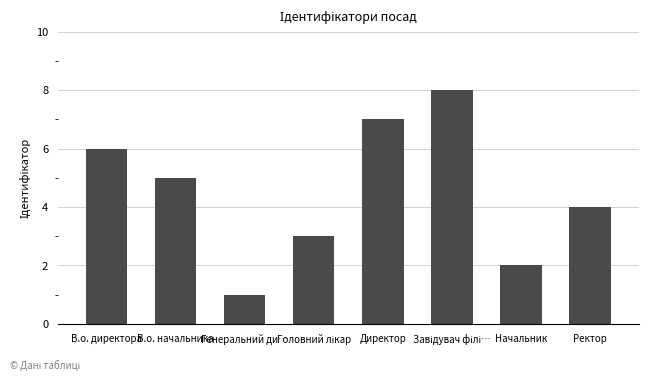

What position from the right is Генеральний ди…?

6